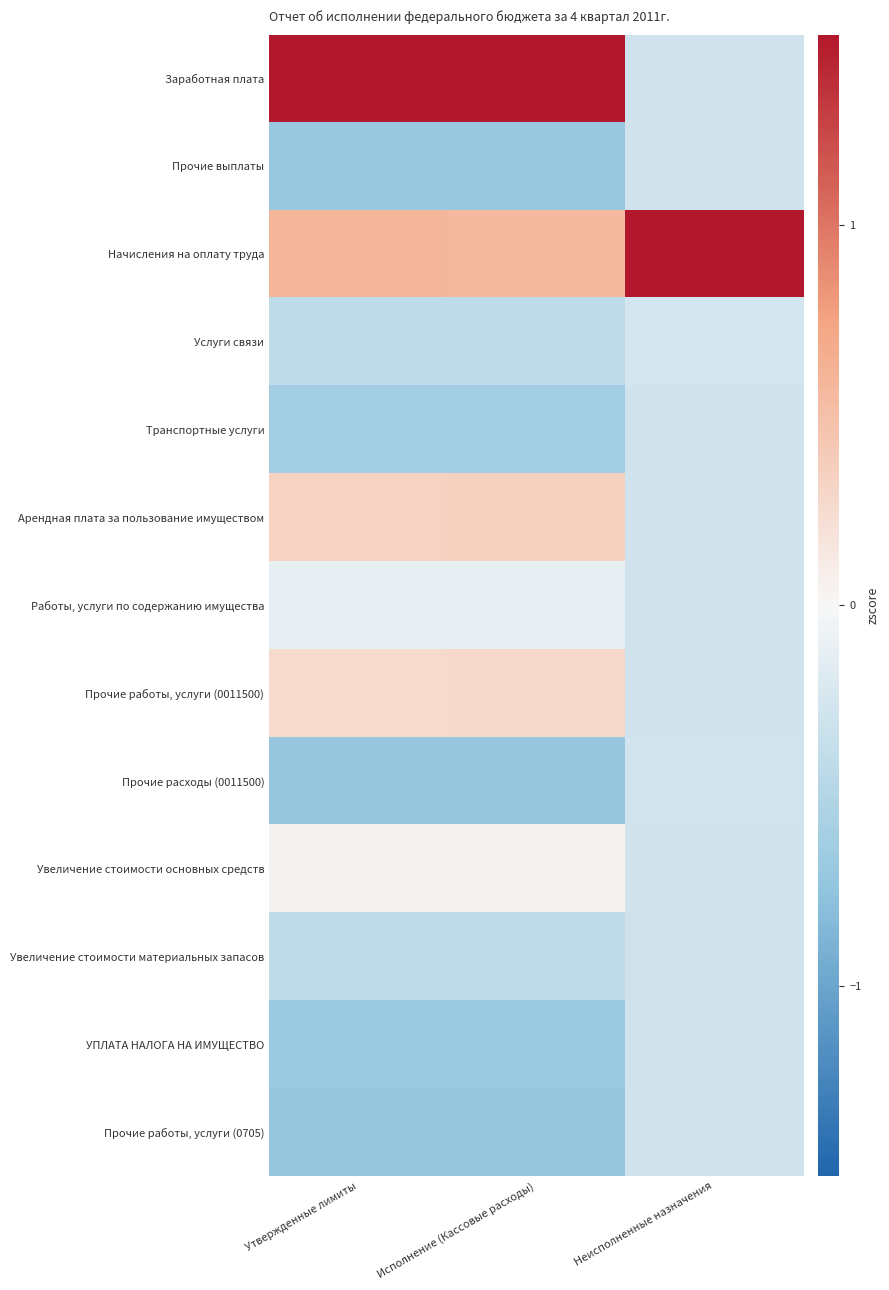

Rank the series by their maximum value, from highest to lowest.

Начисления на оплату труда, Заработная плата, Арендная плата за пользование имуществом, Прочие работы, услуги (0011500), Увеличение стоимости основных средств, Работы, услуги по содержанию имущества, Услуги связи, Прочие расходы (0011500), Увеличение стоимости материальных запасов, Прочие выплаты, Транспортные услуги, УПЛАТА НАЛОГА НА ИМУЩЕСТВО, Прочие работы, услуги (0705)